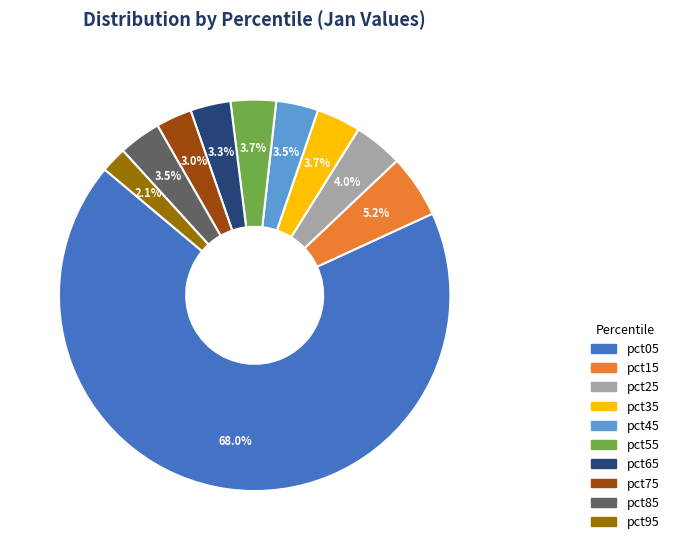

What is the smallest slice in the pie chart?

pct95